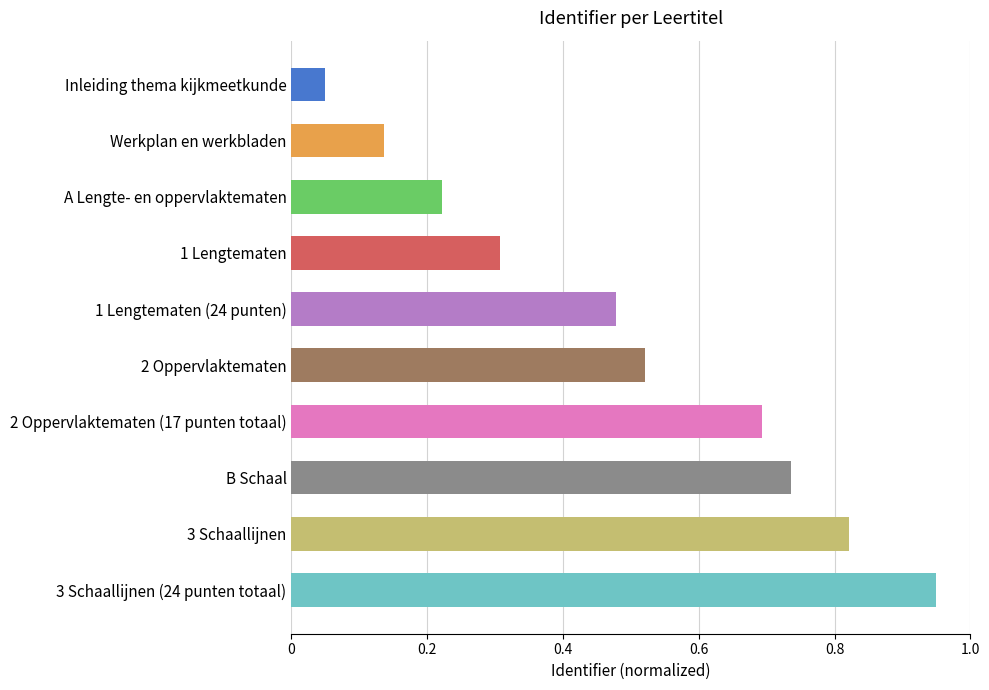

Where is the data nearest to the value 0?

Inleiding thema kijkmeetkunde